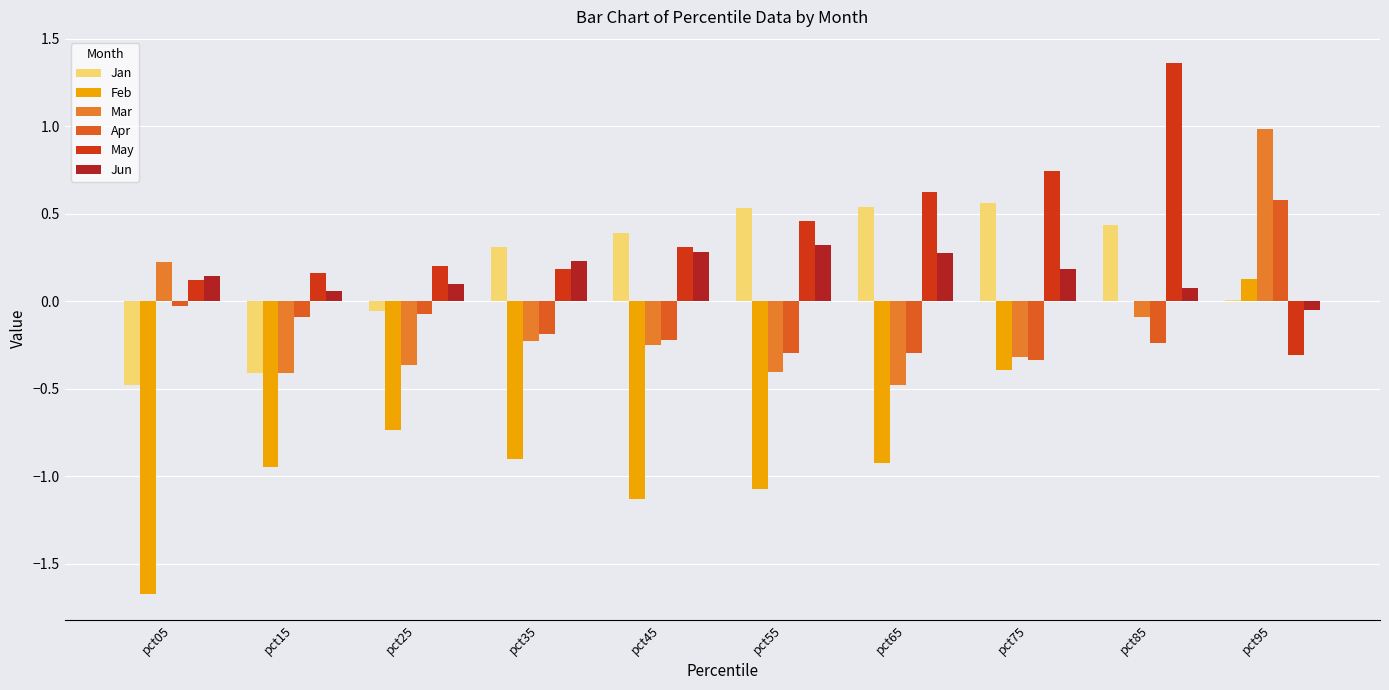

How many data points in May are above 0?

9